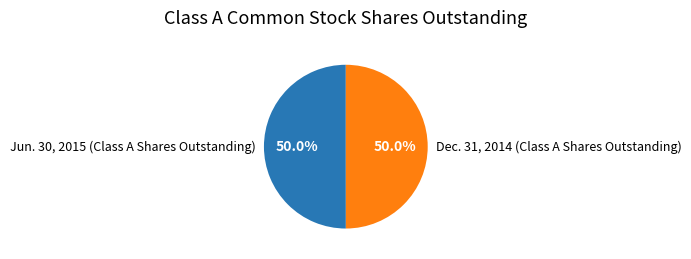

To the nearest percent, what is the average slice percentage?

50%